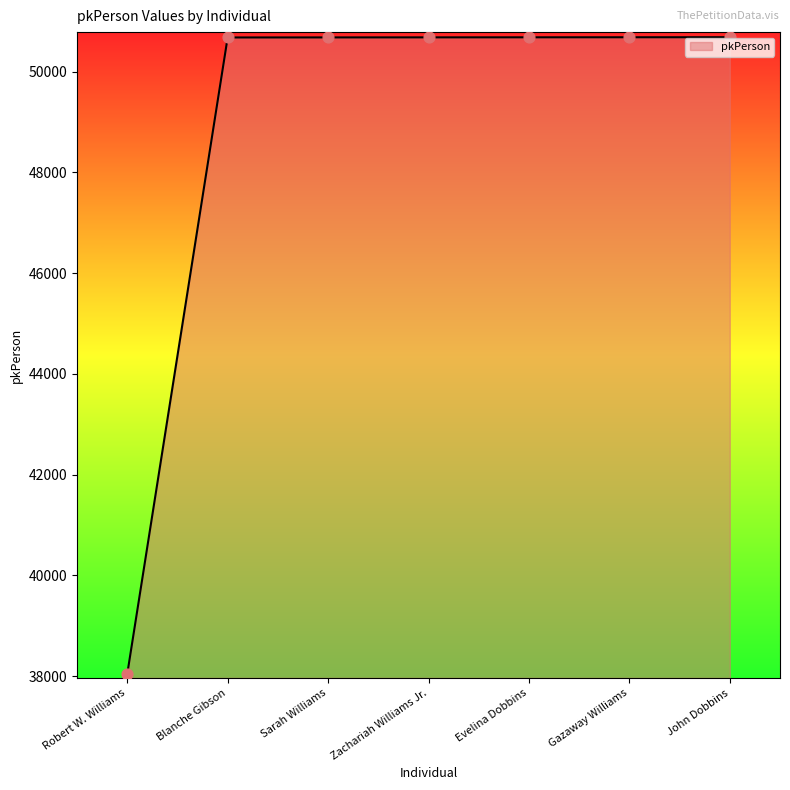

Approximately how many times larger is the value at Blanche Gibson compared to John Dobbins?

1.0